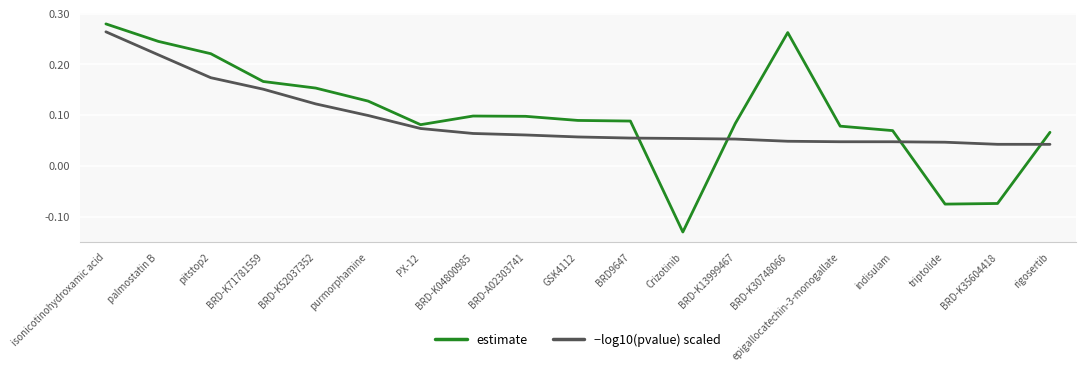

Which series ends up on top after the final intersection of −log10(pvalue) scaled and estimate?

estimate